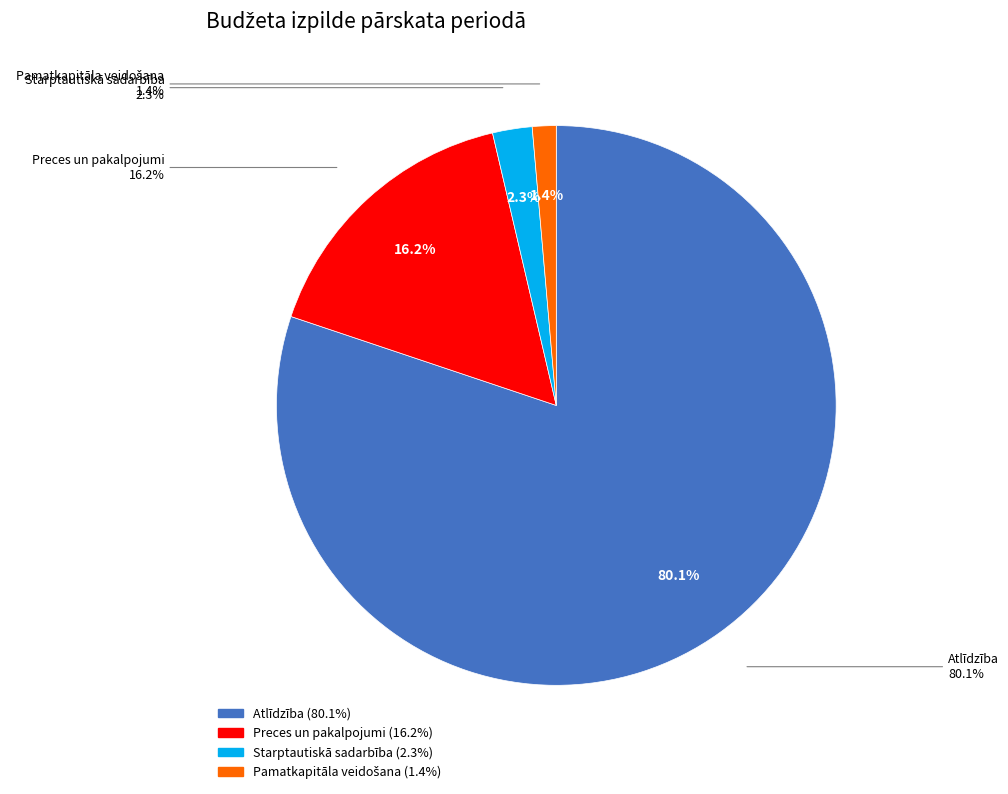

Which slice represents more than half of the pie?

Atlīdzība